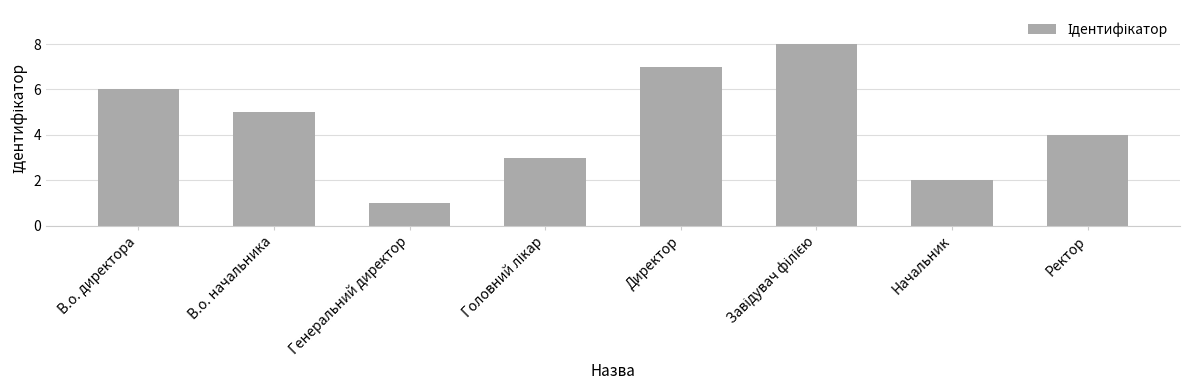

Which category has the lowest value across all series?

Генеральний директор